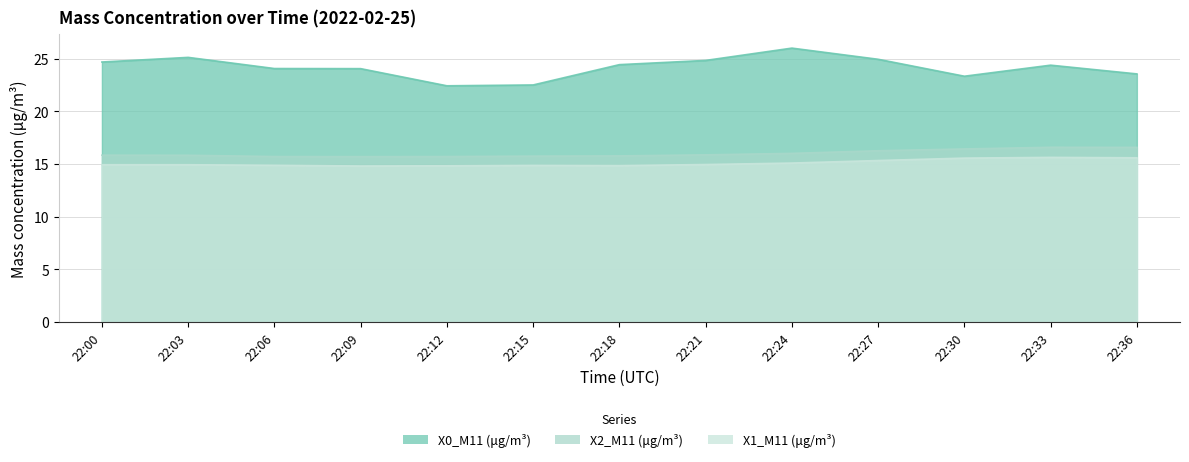

True or false: X1_M11 (μg/m³) and X0_M11 (μg/m³) intersect in this chart.

False